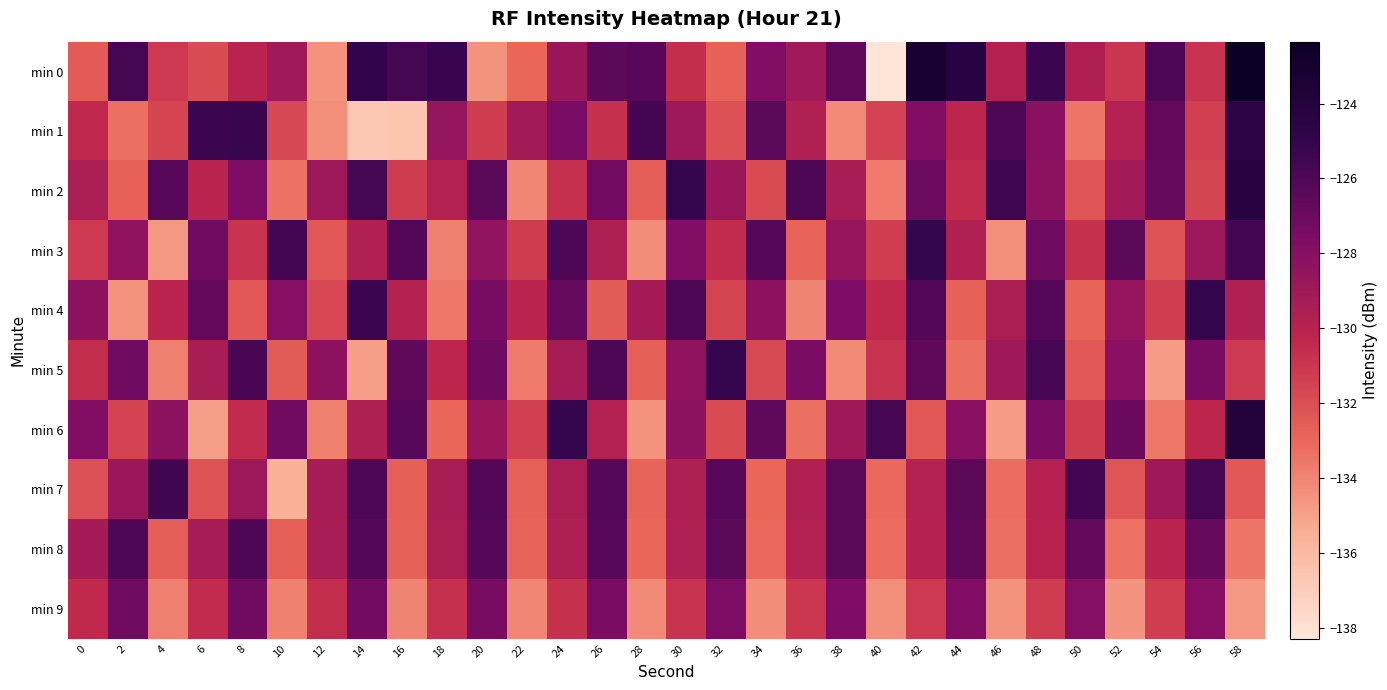

What is the smallest value displayed?

-138.3